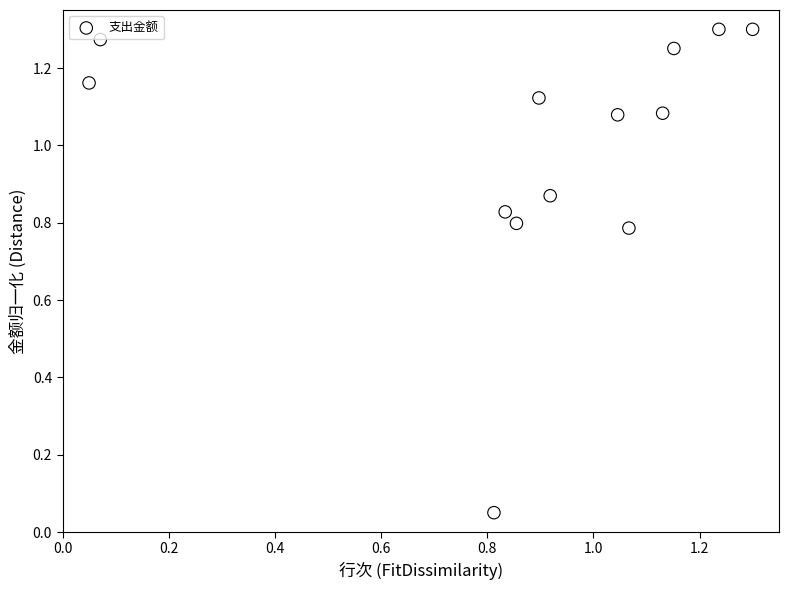

How many points are shown in the scatter plot?

13